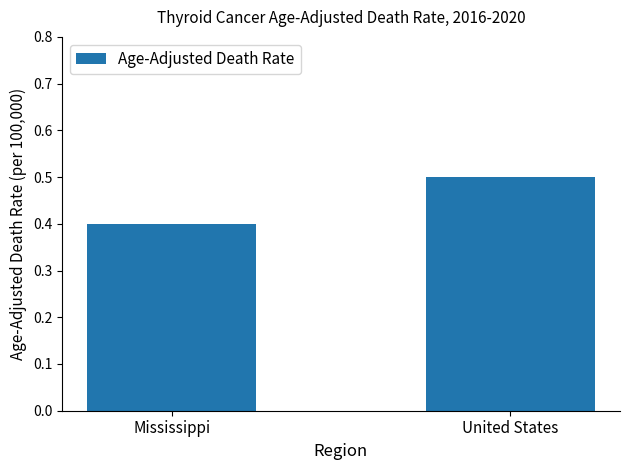

Is it true that the value at United States is 0.5?

True